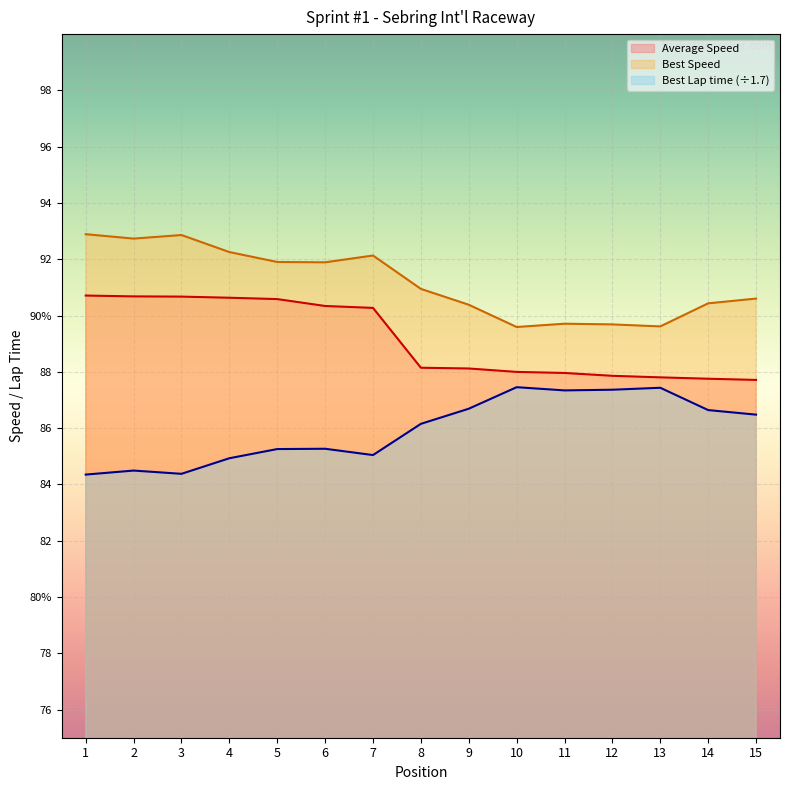

In Best Lap time, how many points are higher than both neighbors (excluding endpoints)?

4